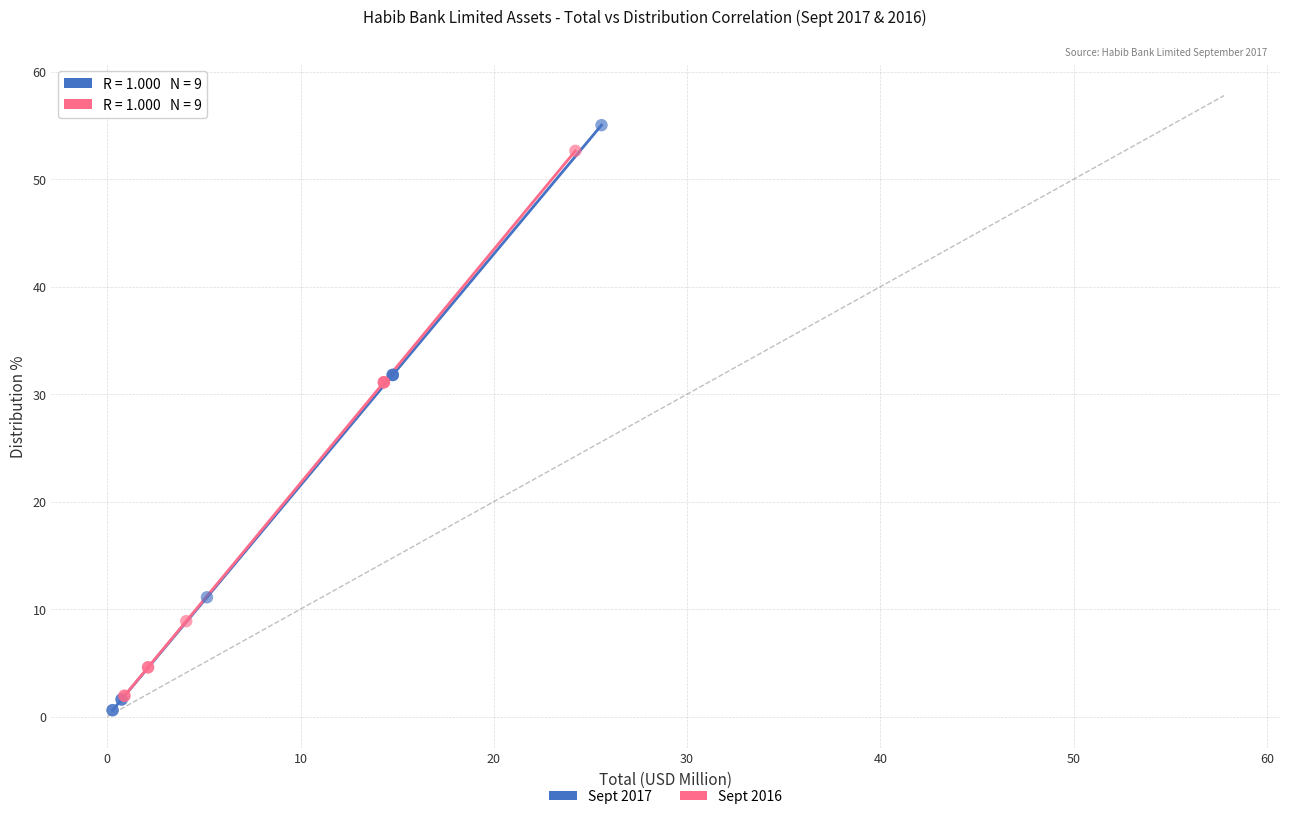

What are all the series names shown in the legend?

Sept 2017, Sept 2016